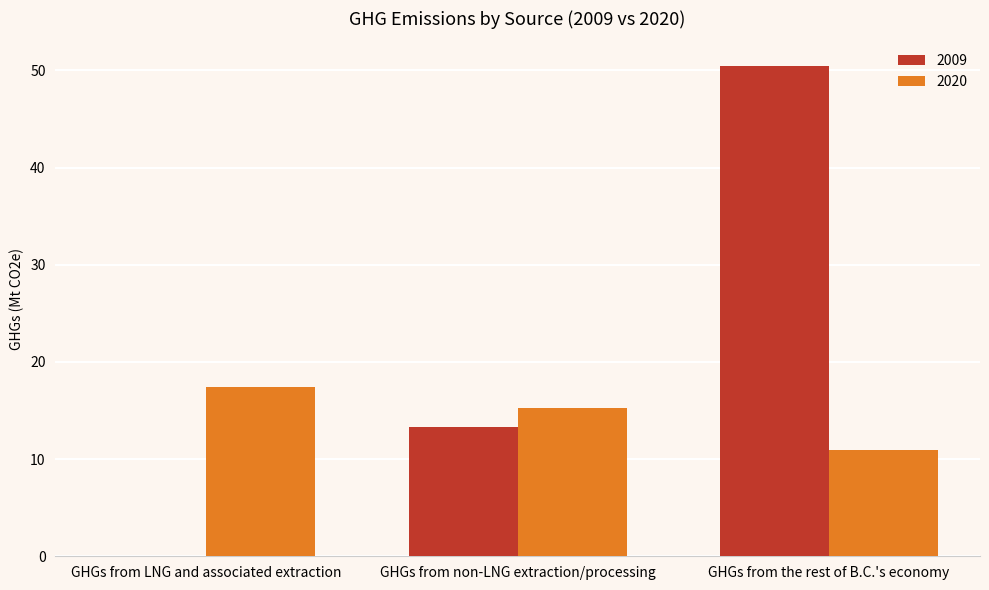

Is the value of 2020 at GHGs from non-LNG extraction/processing greater than the value of 2009 at GHGs from LNG and associated extraction?

Yes